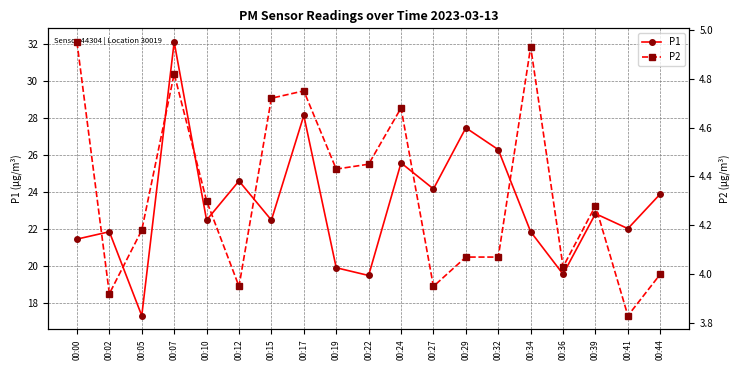

In P2, how many points are lower than both neighbors (excluding endpoints)?

6